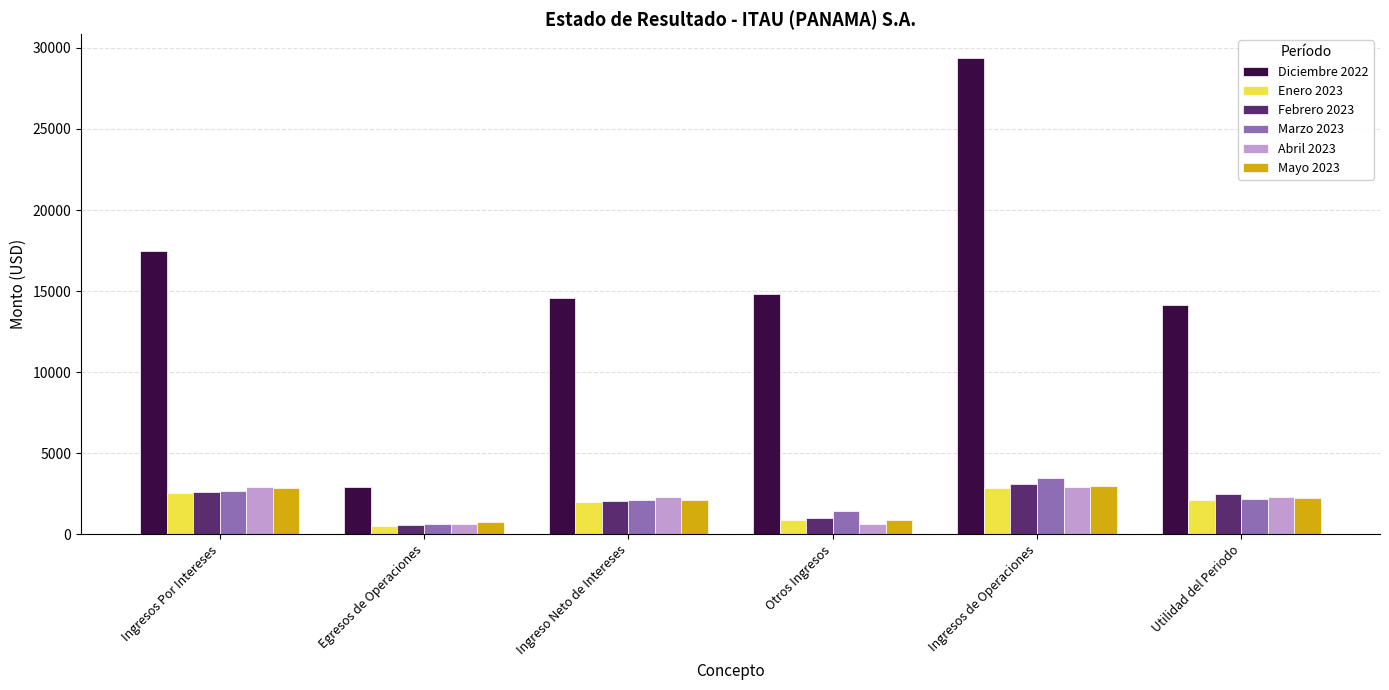

At how many categories does at least one series exceed 15017?

2